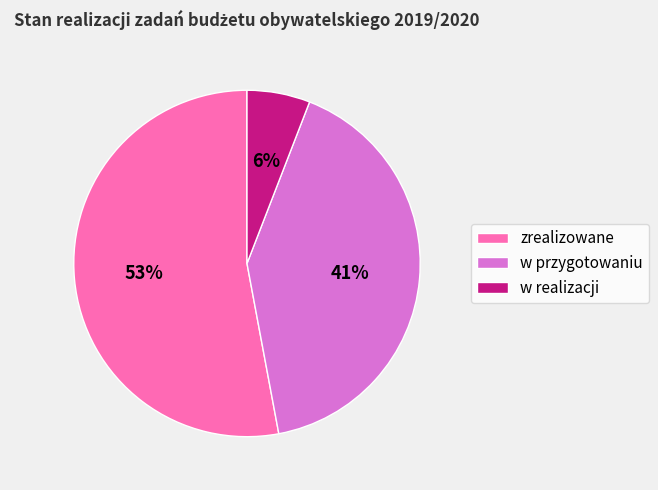

Which has a higher value, w realizacji or zrealizowane?

zrealizowane